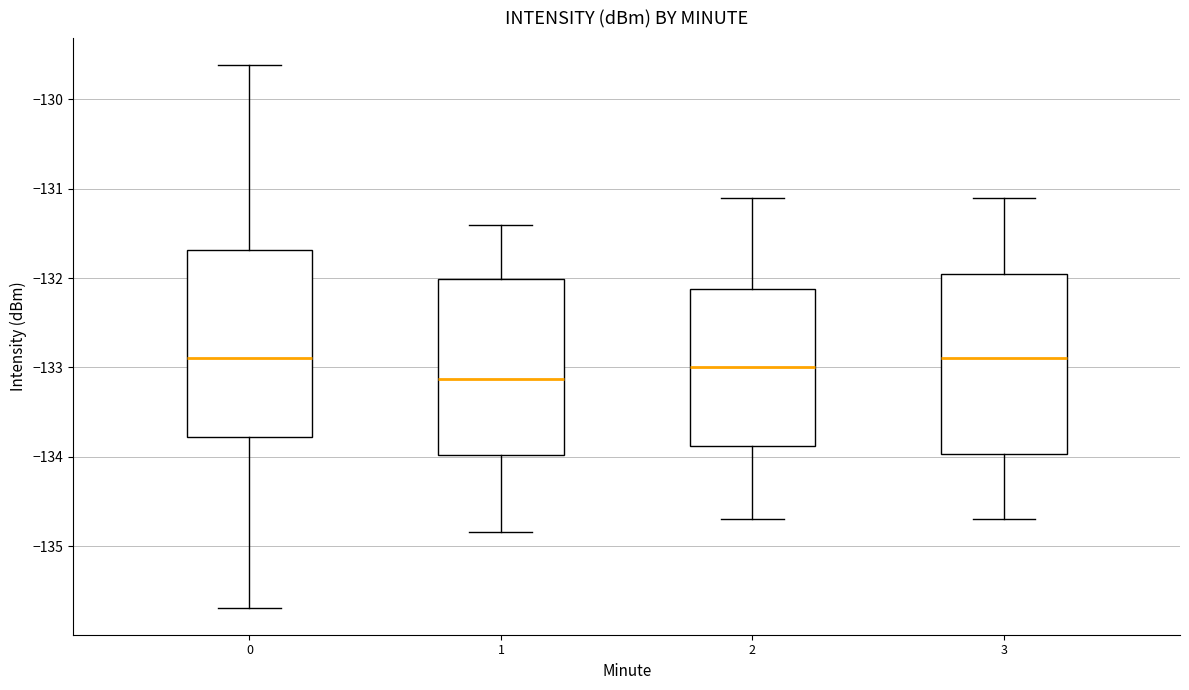

Which box's median line is the lowest?

1